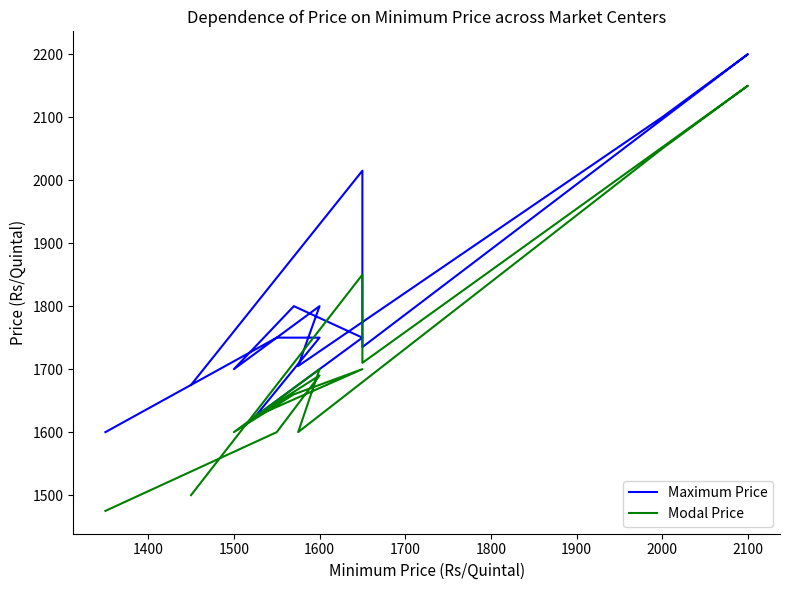

What are all the series names shown in the legend?

Maximum Price, Modal Price